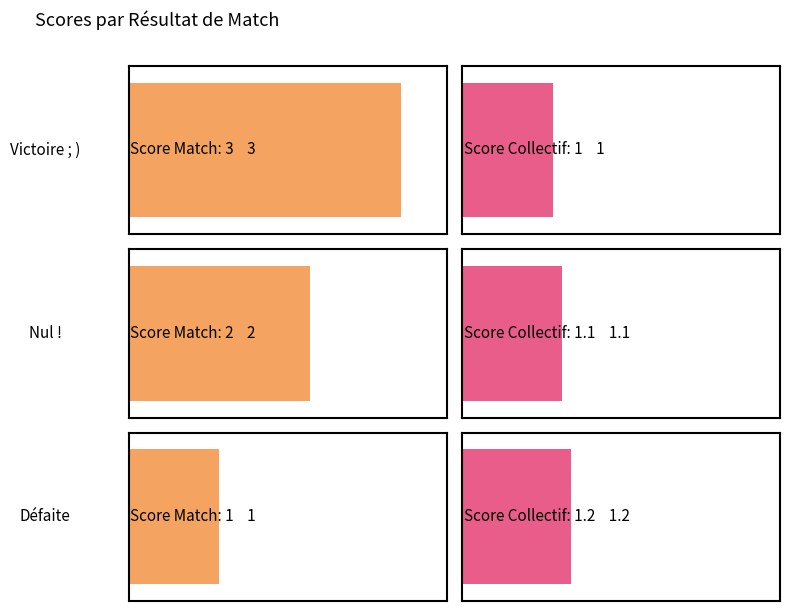

What is the minimum value for score_collectif?

1.0